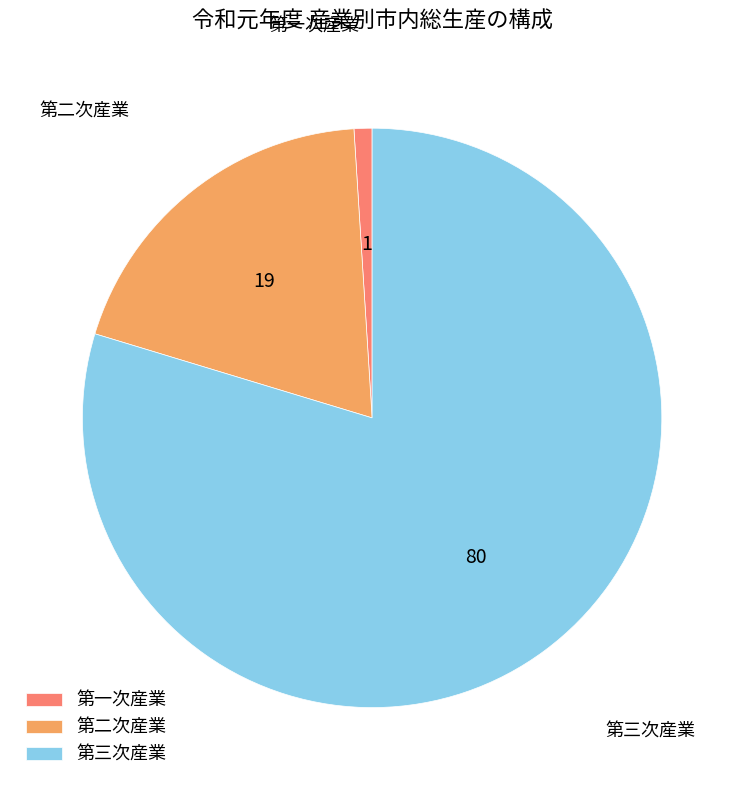

Between 第二次産業 and 第一次産業, which is larger?

第二次産業